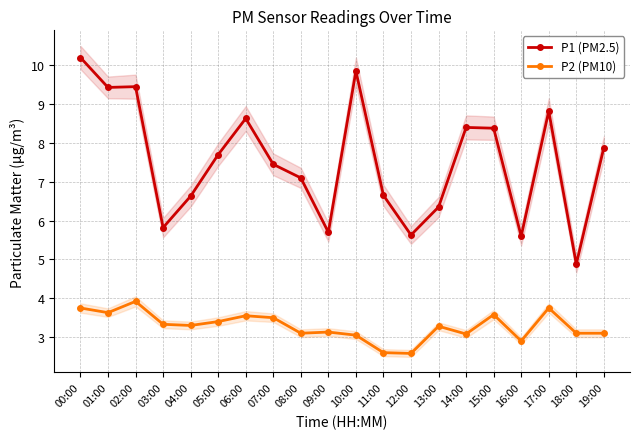

Is the value of P2 (PM10) at 14:00 greater than the value of P1 (PM2.5) at 14:00?

No